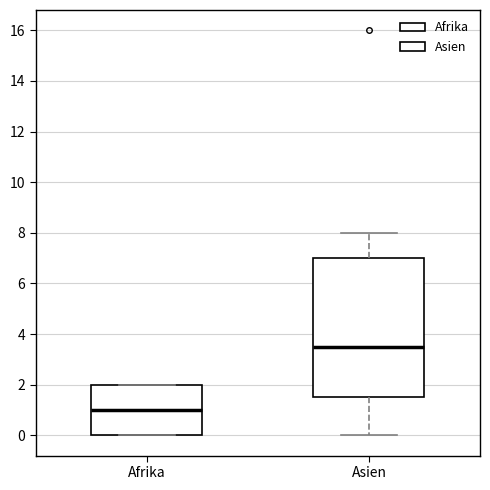

Reading left to right, read every box against the y-axis: the position of its median line, the range the box covers, and the ends of its whiskers. The values are not printed on the chart, so give them approximately, as read against the axis.

Afrika: median 1.0, box 0.0 to 2.0, whiskers 0.0 to 2.0
Asien: median 3.6, box 1.6 to 7.0, whiskers 0.0 to 8.0